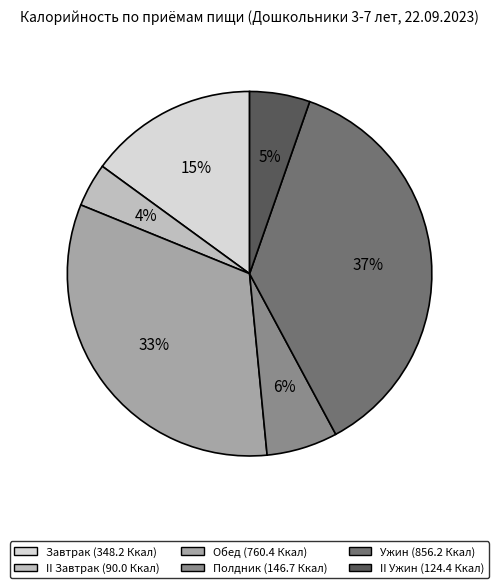

How many segments does this pie chart have?

6